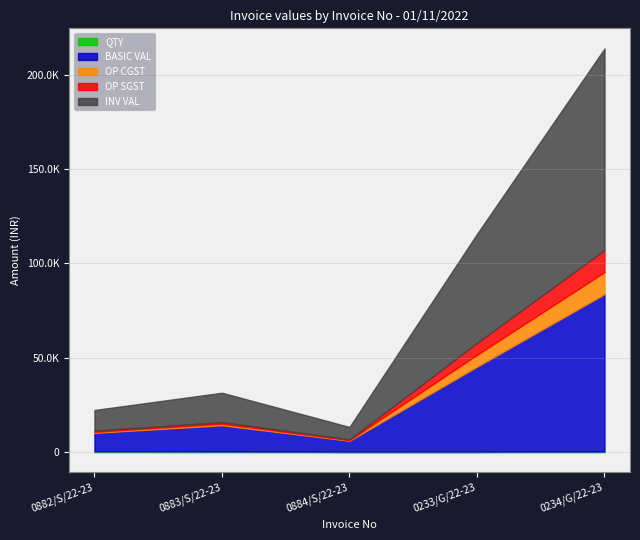

What is the sum of the QTY values at 0882/S/22-23 and 0883/S/22-23?

836.0